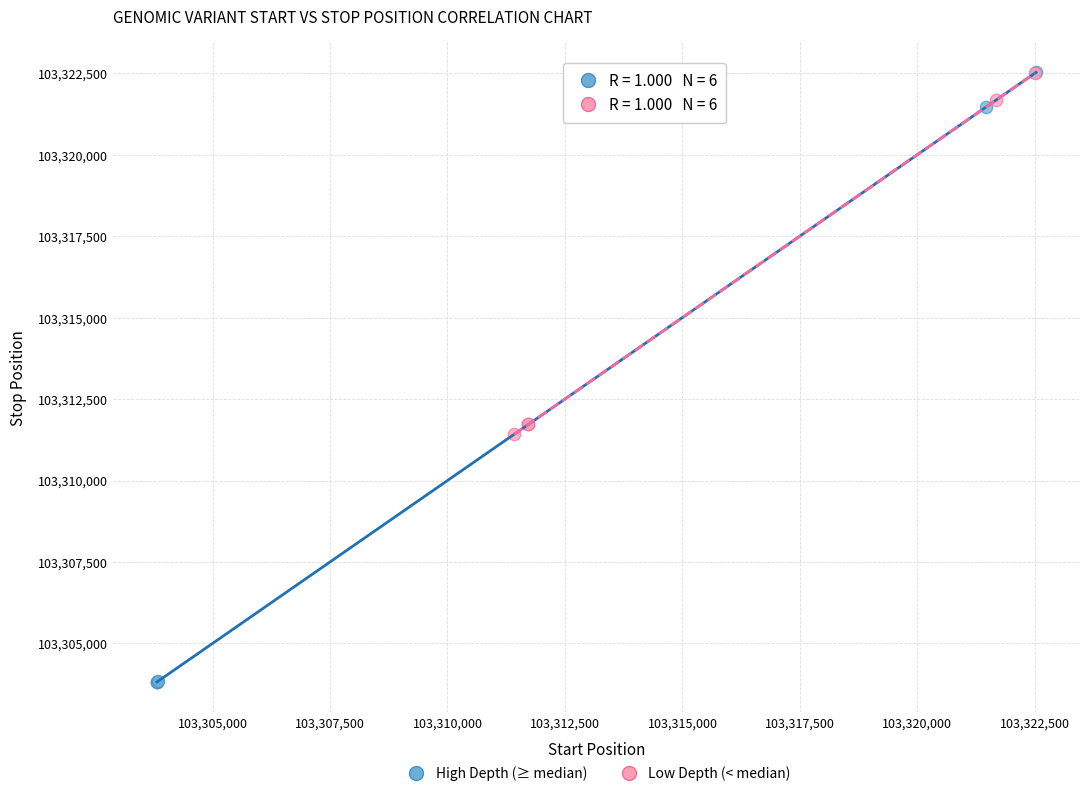

What are all the series names shown in the legend?

High Depth (≥ median), Low Depth (< median)